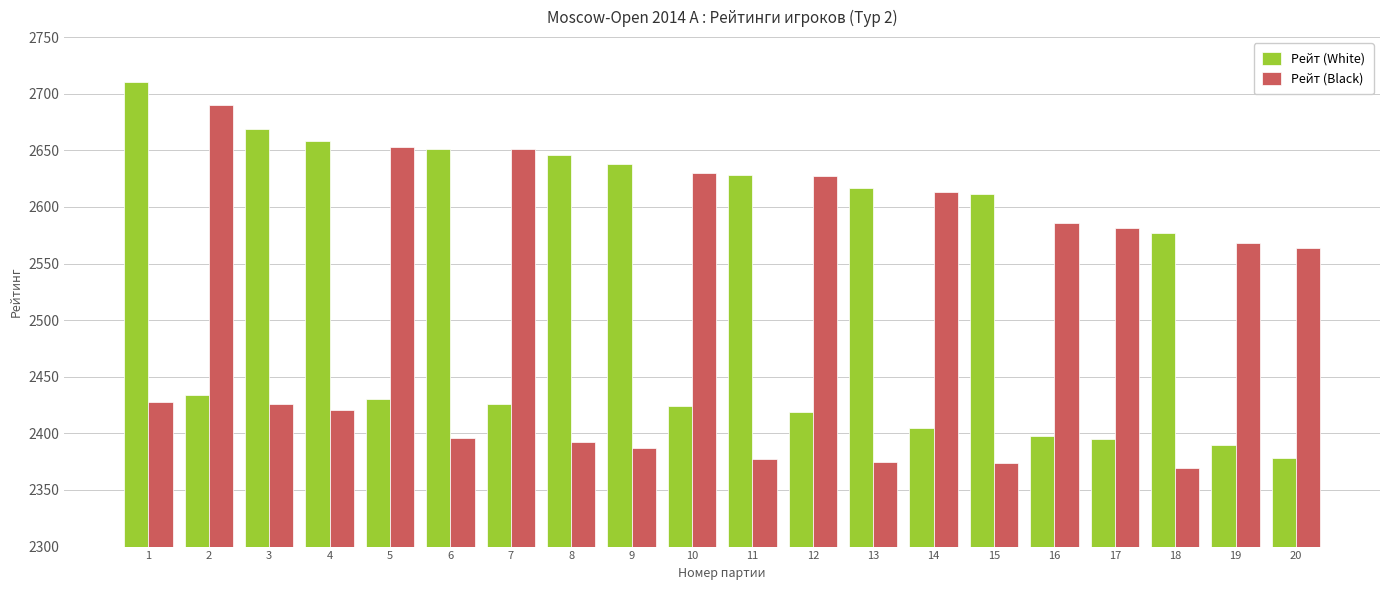

At which label does Рейт (White) first exceed 2577?

1